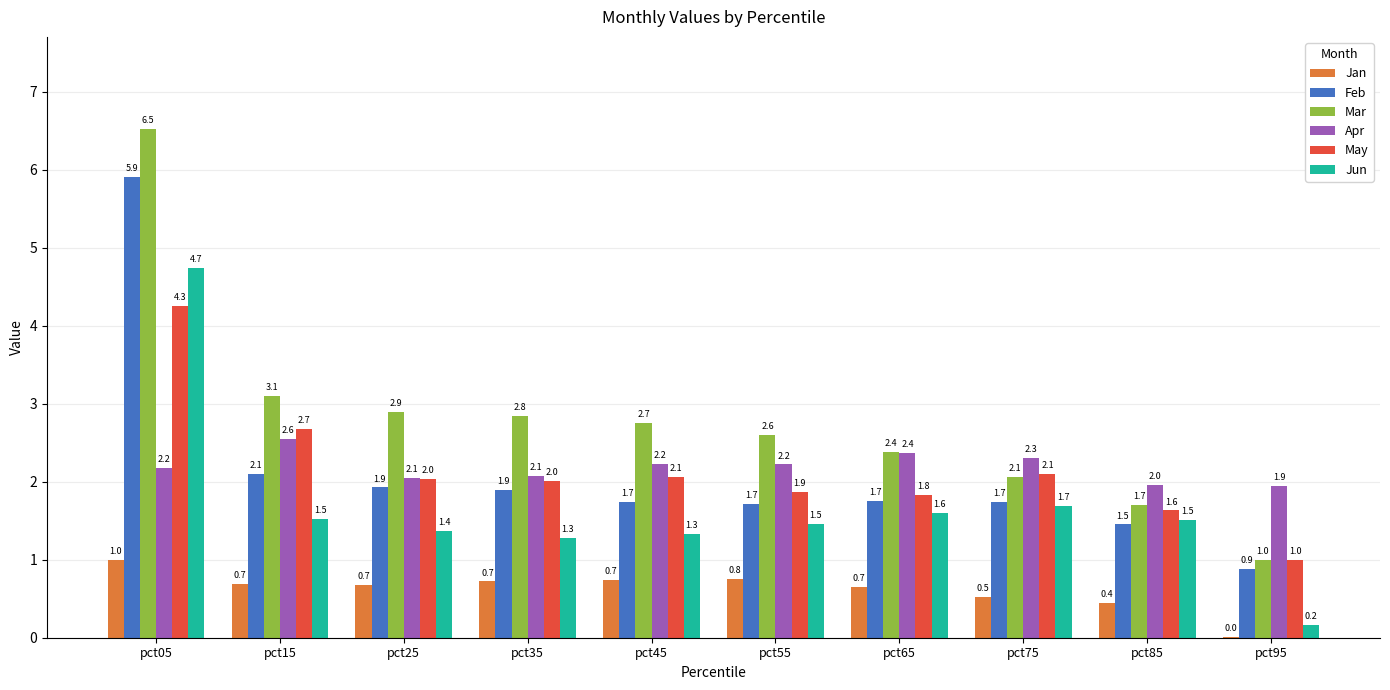

At which category is the sum across all series the highest?

pct05